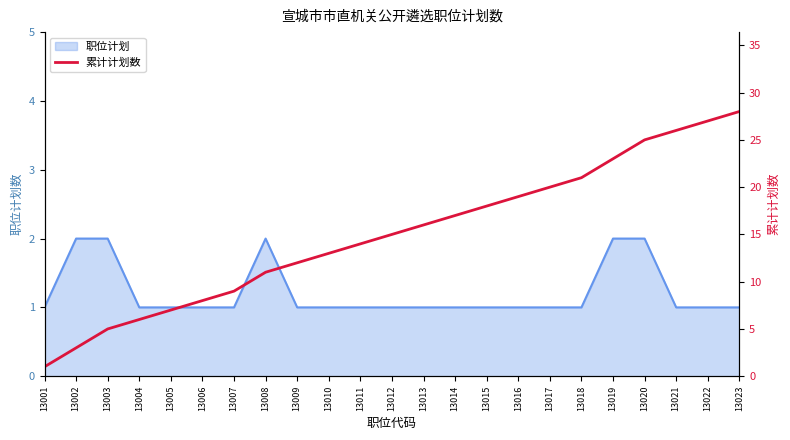

Is it true that 职位计划 equals 1 at 13022?

True